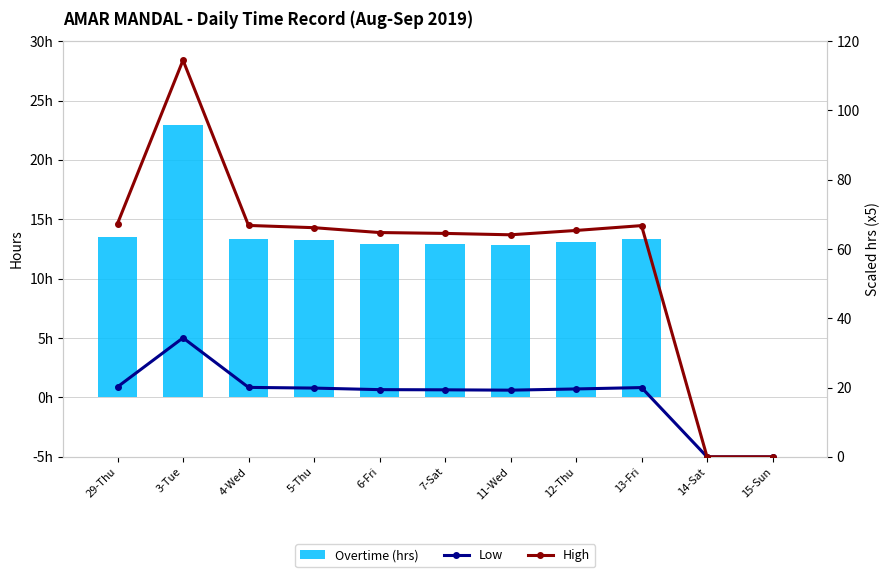

What is the label of the 6th bar from the left?

7-Sat